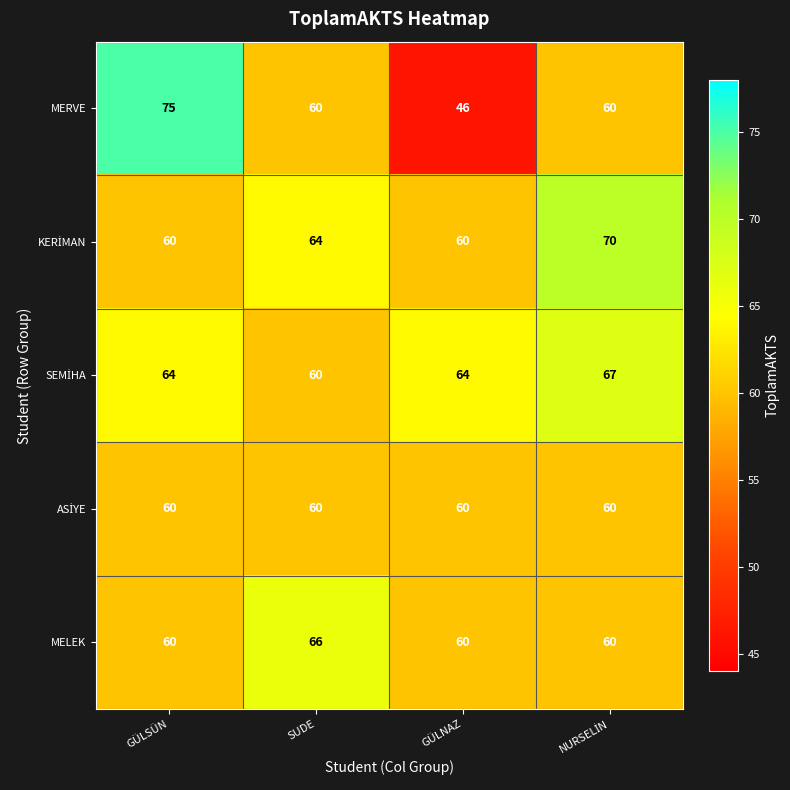

Which series has the widest spread of values?

MERVE